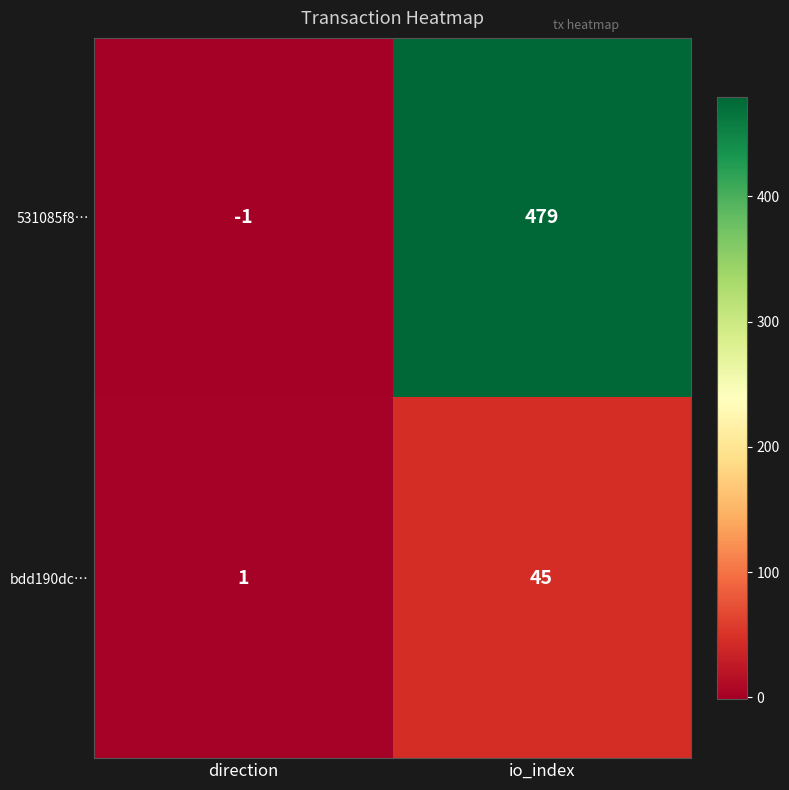

Where is bdd190dc… nearest to the value 23?

direction